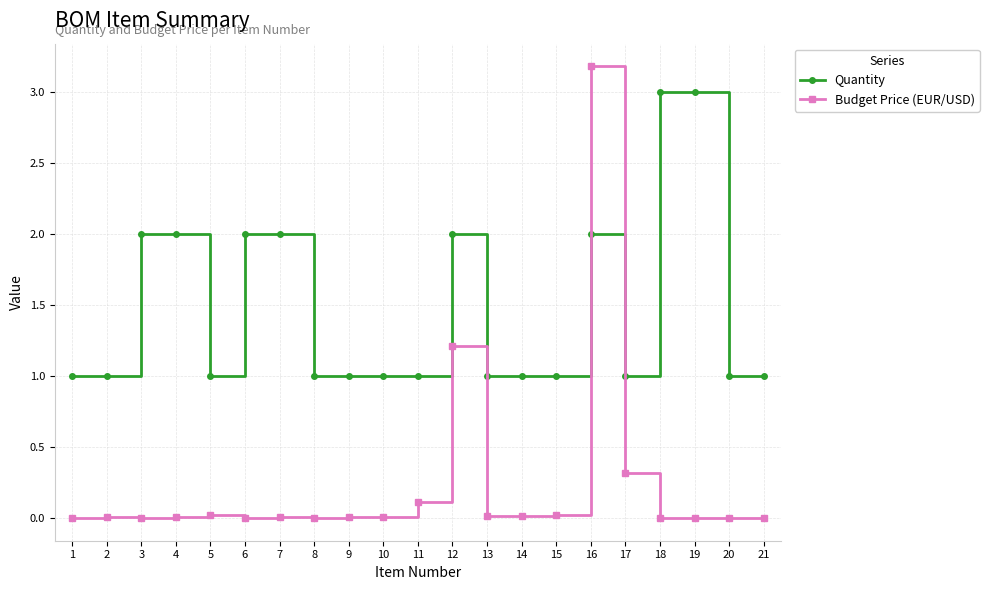

What is the total value across all series at 21?

1.0